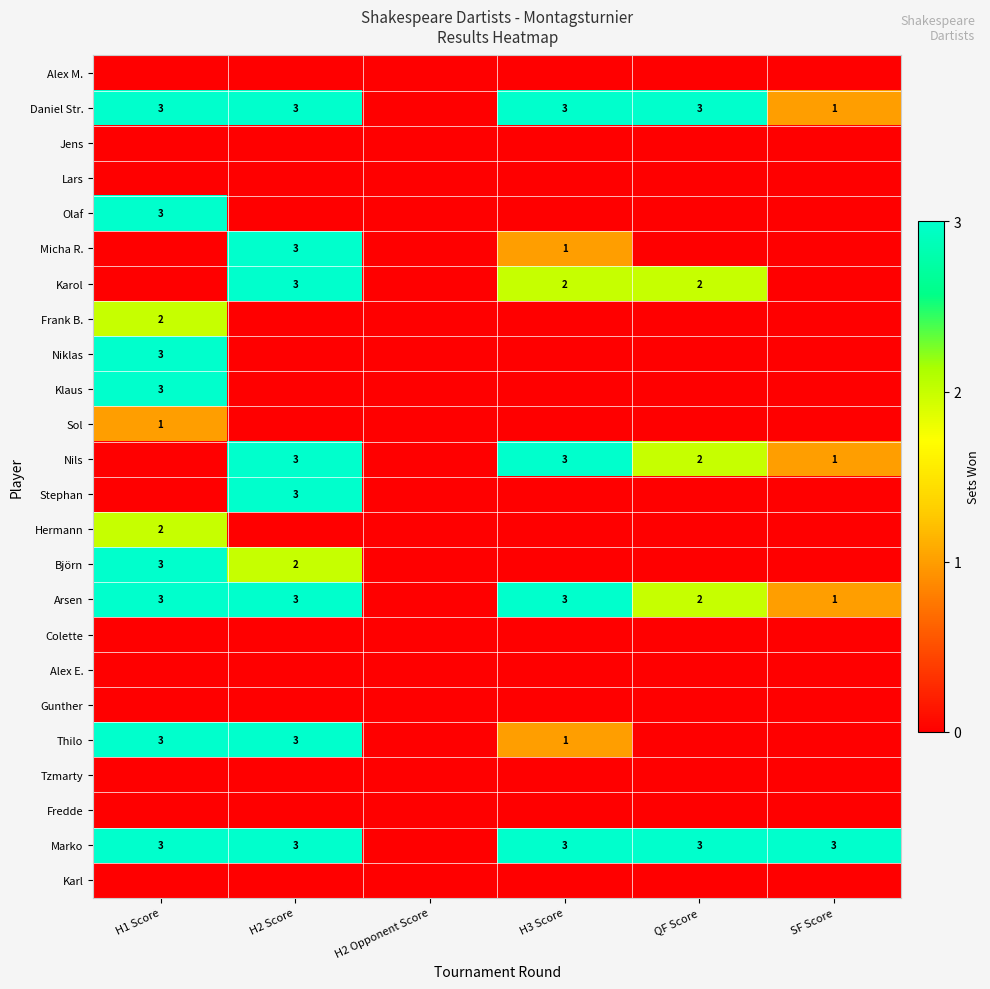

Is it true that Arsen equals 2 at QF Score?

True